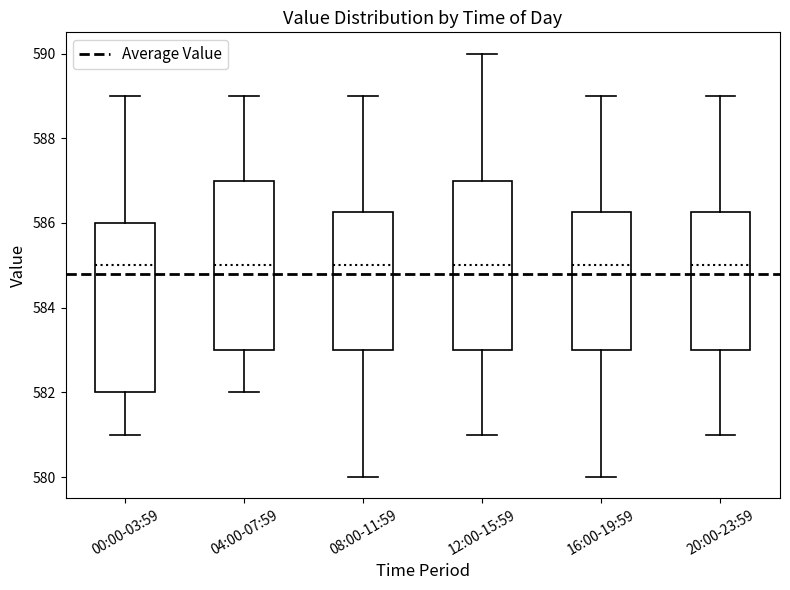

Reading left to right, transcribe this box plot: for each box, give where its median line is, the range the box spans, and where its two whiskers end, as read against the y-axis. The values are not printed on the chart, so give them approximately, as read against the axis.

00:00-03:59: median 585.0, box 582.0 to 586.0, whiskers 581.0 to 589.0
04:00-07:59: median 585.0, box 583.0 to 587.0, whiskers 582.0 to 589.0
08:00-11:59: median 585.0, box 583.0 to 586.2, whiskers 580.0 to 589.0
12:00-15:59: median 585.0, box 583.0 to 587.0, whiskers 581.0 to 590.0
16:00-19:59: median 585.0, box 583.0 to 586.2, whiskers 580.0 to 589.0
20:00-23:59: median 585.0, box 583.0 to 586.2, whiskers 581.0 to 589.0